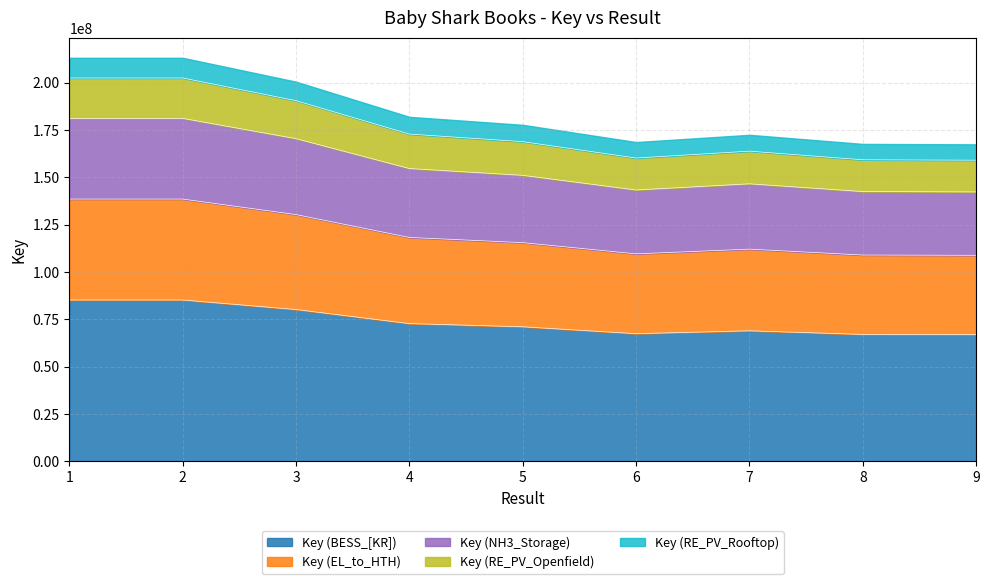

Which has a higher value, 2 or 6?

2